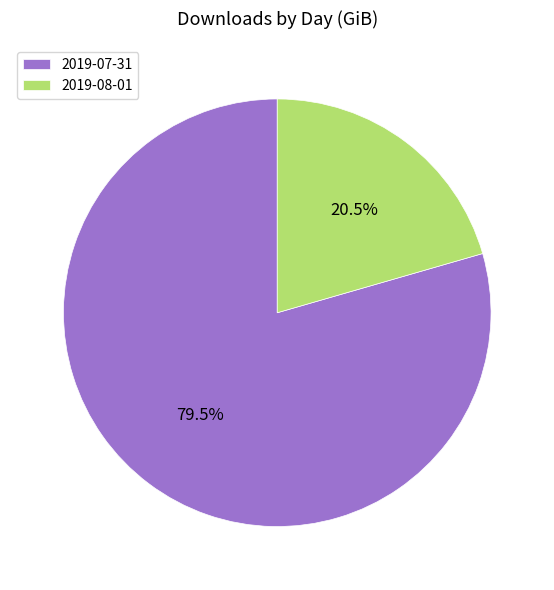

To the nearest percent, what is the combined percentage of 2019-07-31 and 2019-08-01?

100%